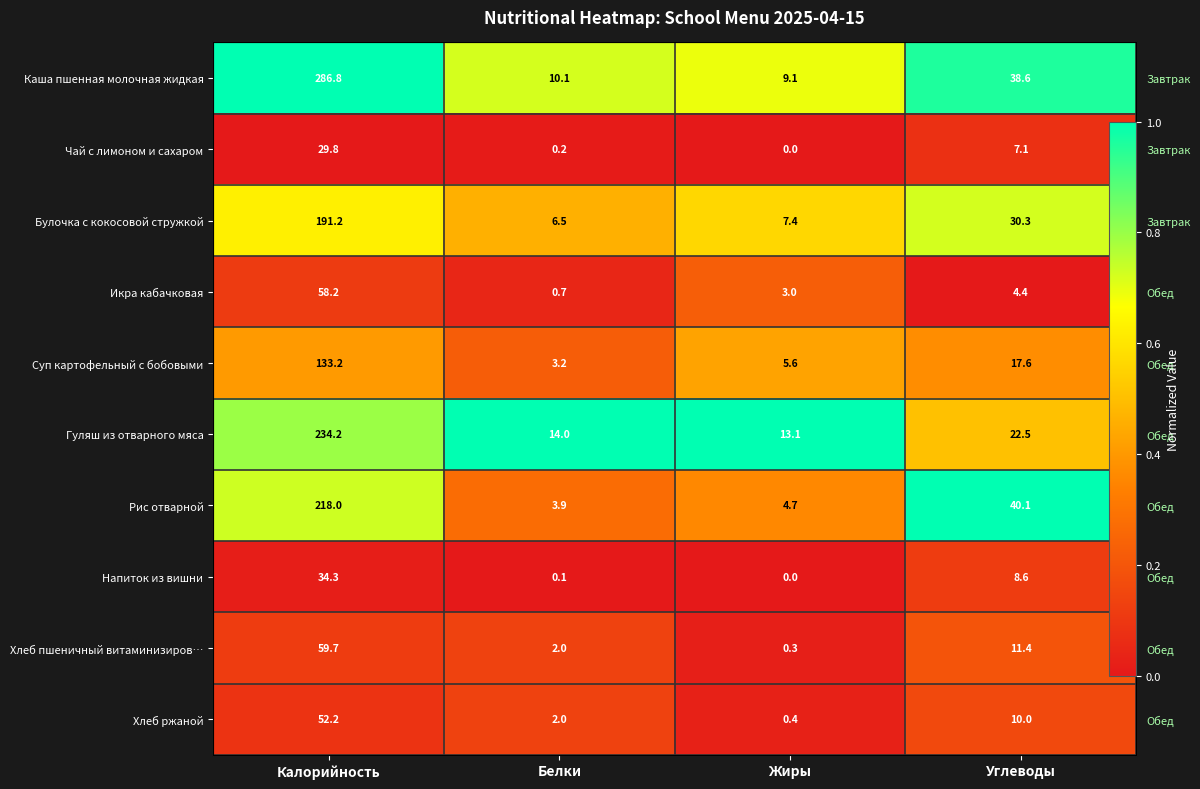

At which category is the sum across all series the highest?

Углеводы